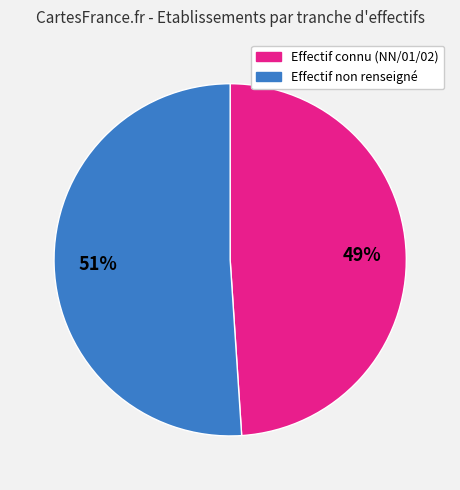

What percentage is the Effectif non renseigné slice, to the nearest percent?

51%